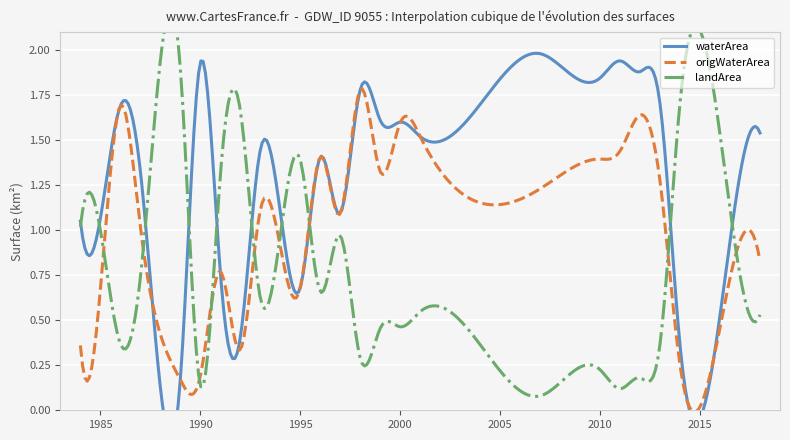

Is it true that landArea equals 0.5 at 2001_05?

False